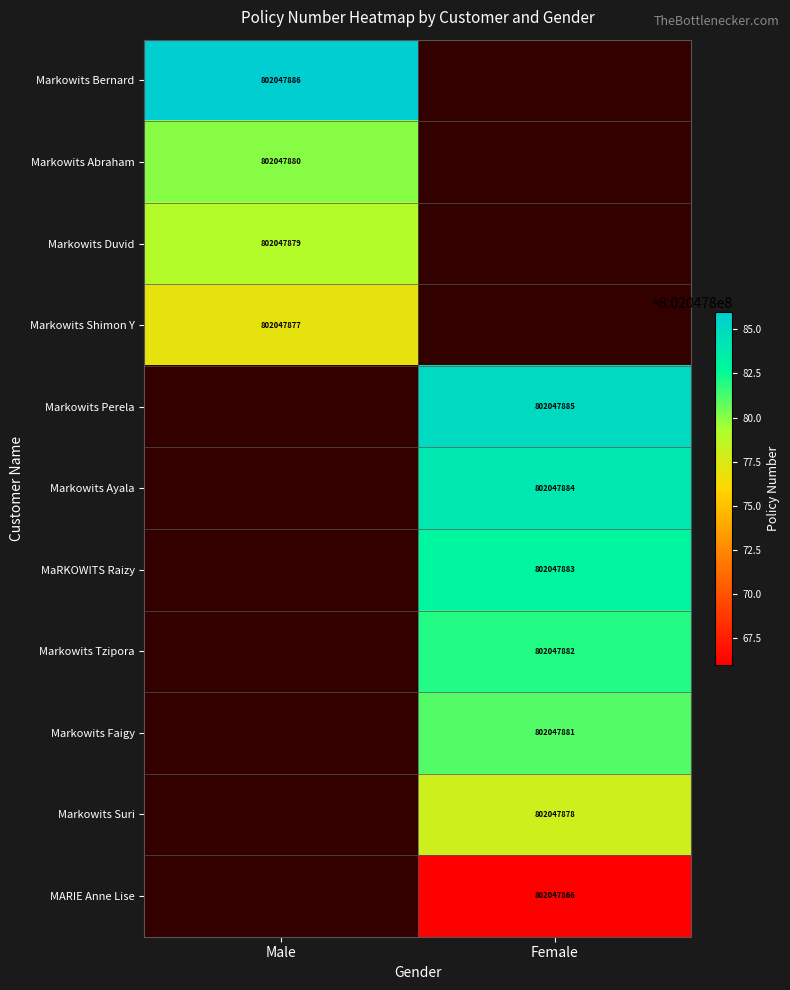

Is the value of Markowits Ayala at Female greater than the value of Markowits Tzipora at Female?

Yes